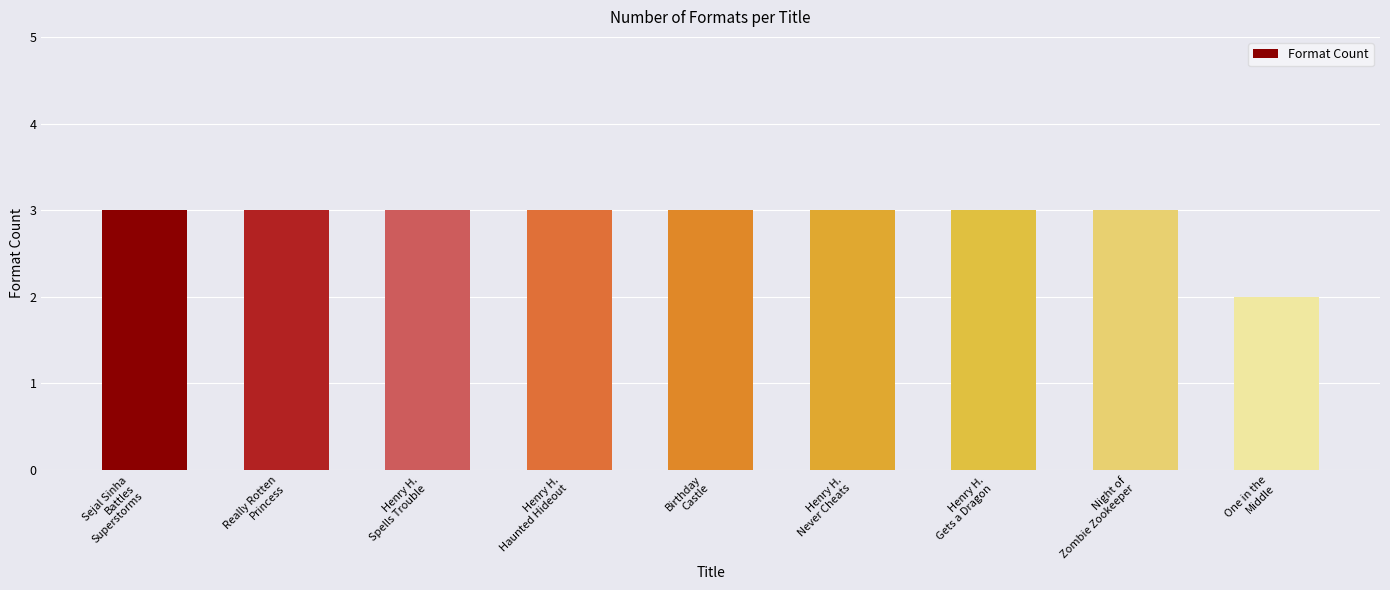

What is the sum of all values?

26